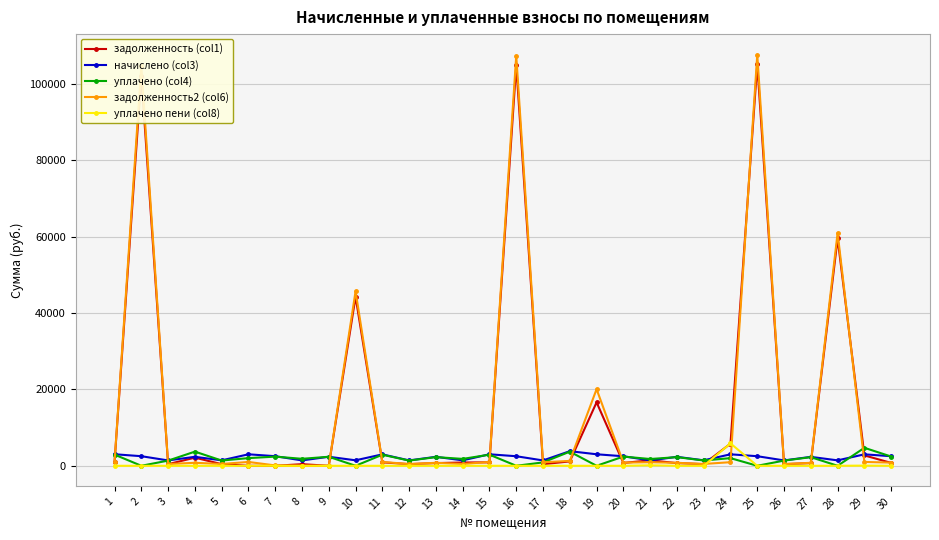

Is the value of начислено (col3) at 20 greater than the value of задолженность2 (col6) at 16?

No